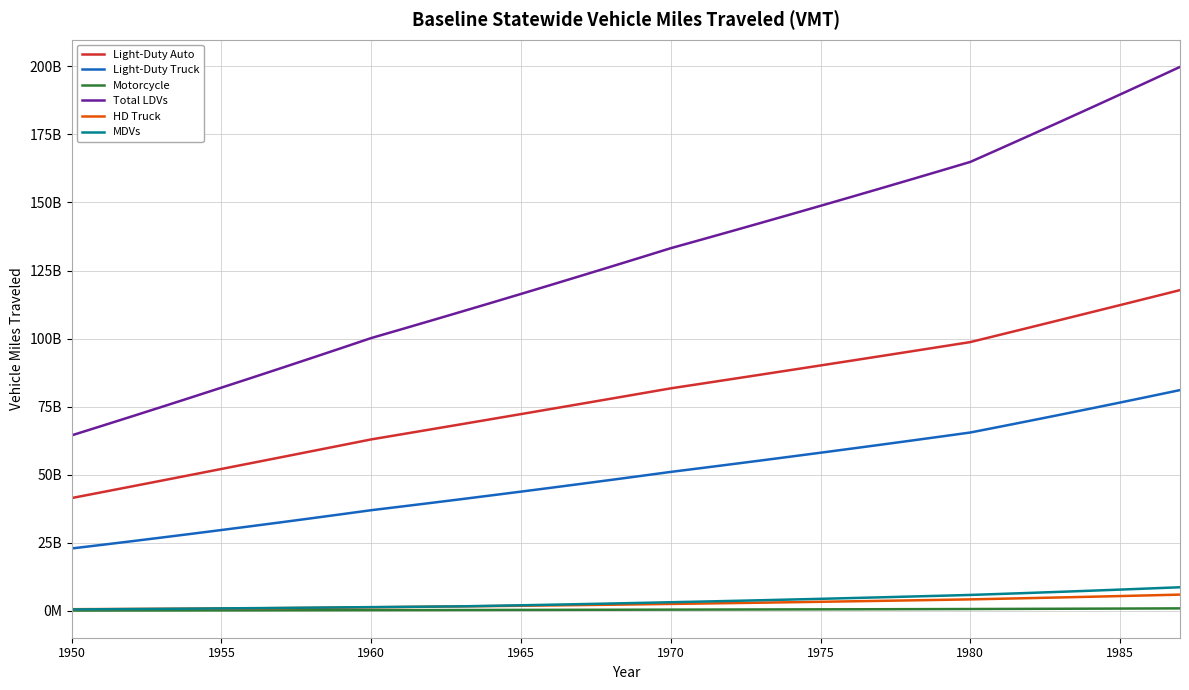

At how many categories does at least one series exceed 73405155534?

35